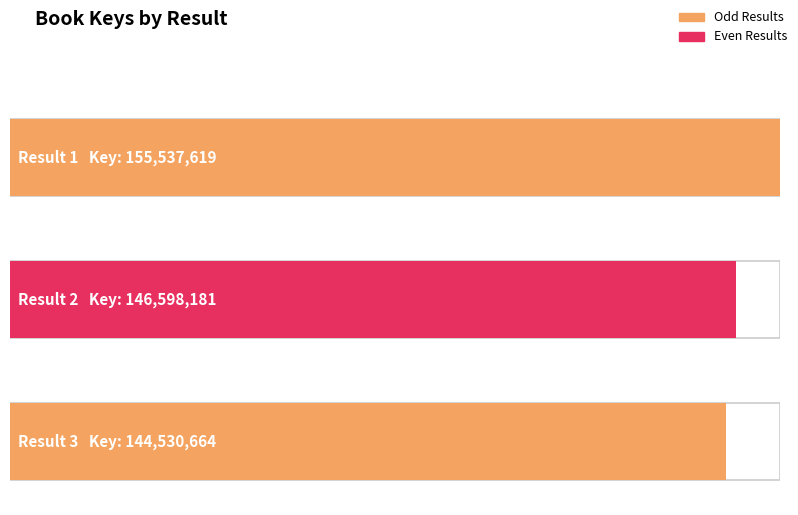

What is the difference between the maximum and minimum values?

11006955